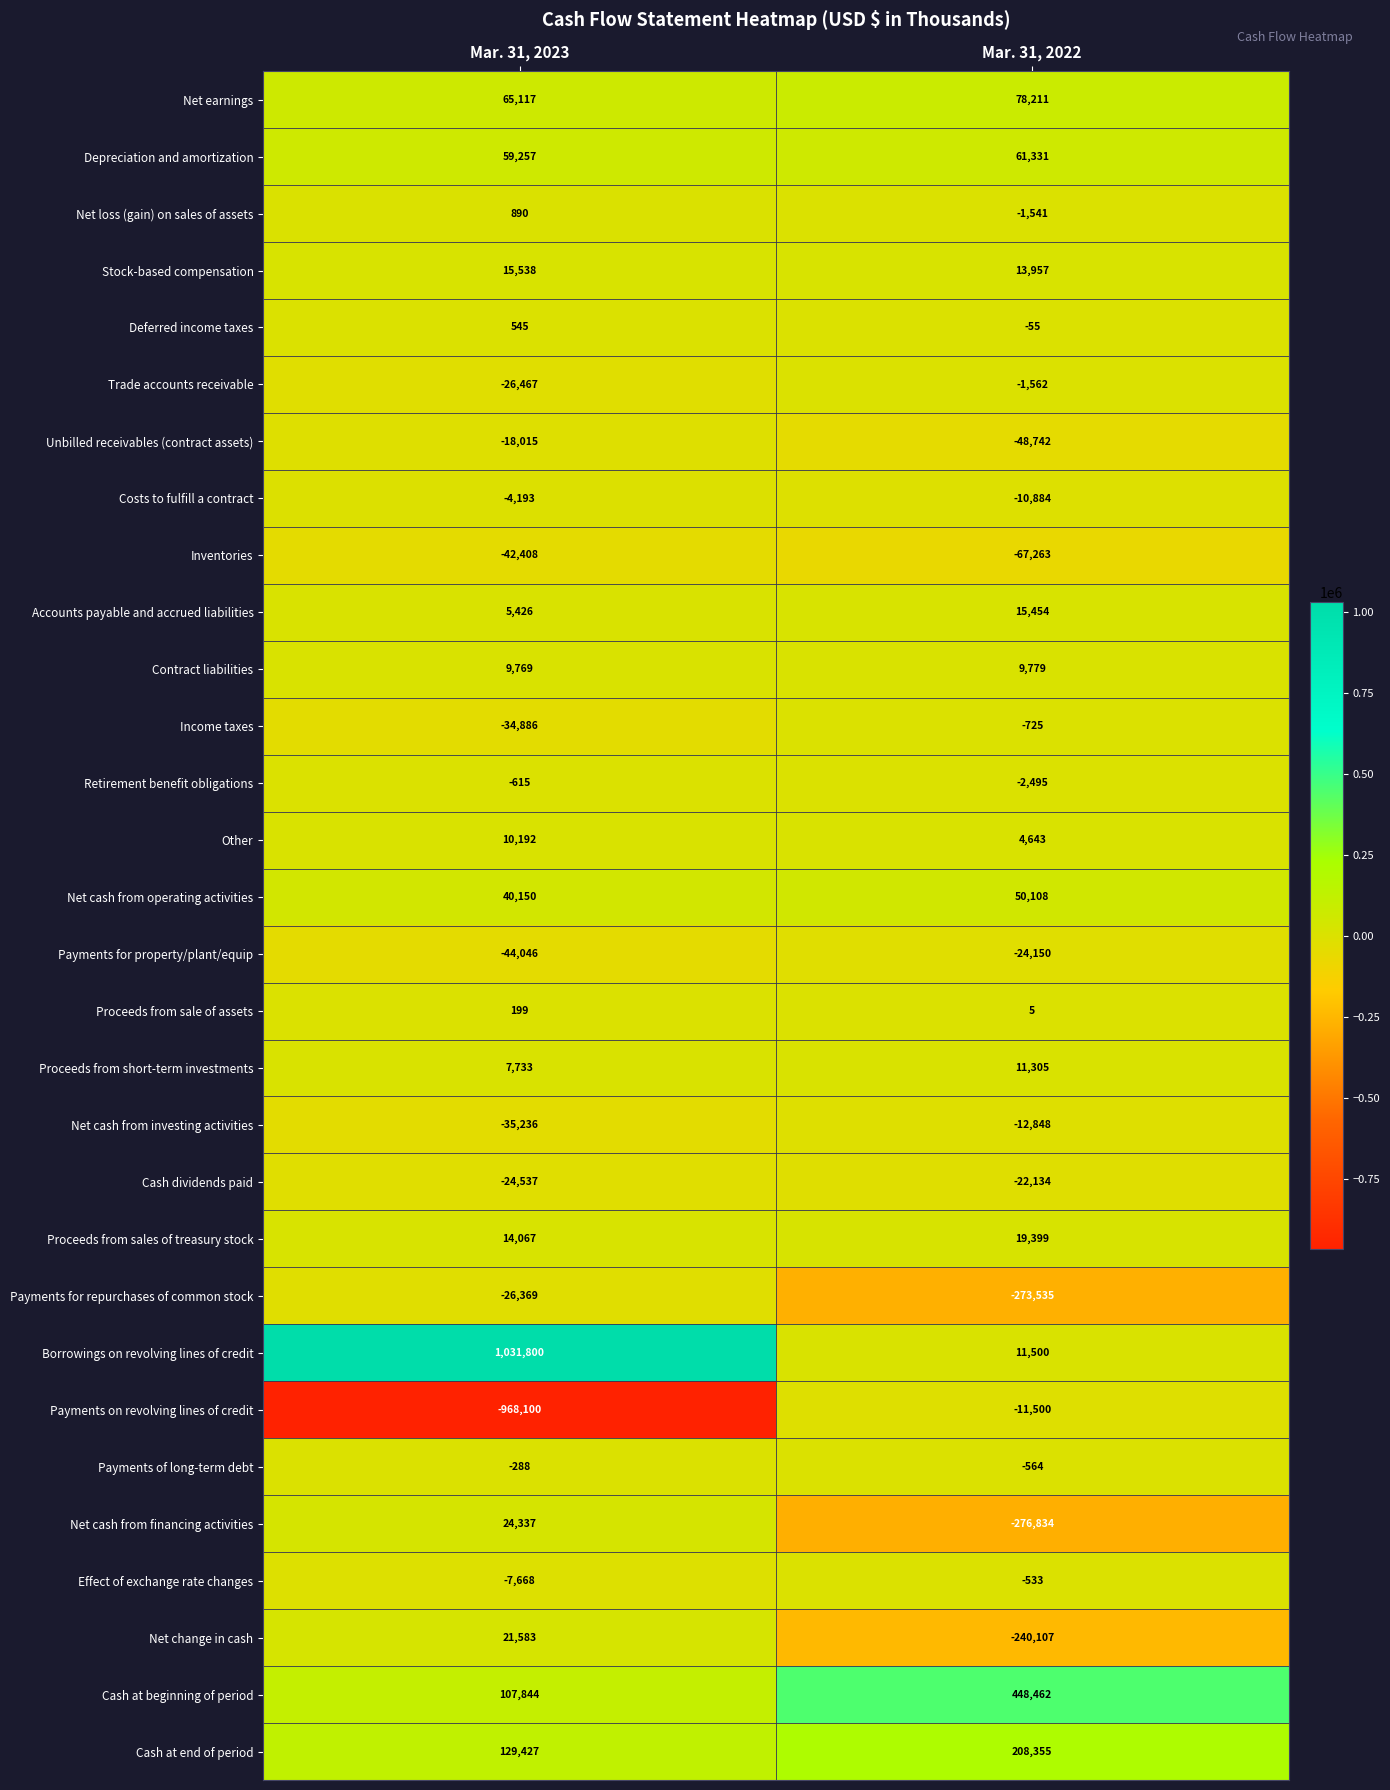

What is the spread (max minus min) of values at Mar. 31, 2022?

725296